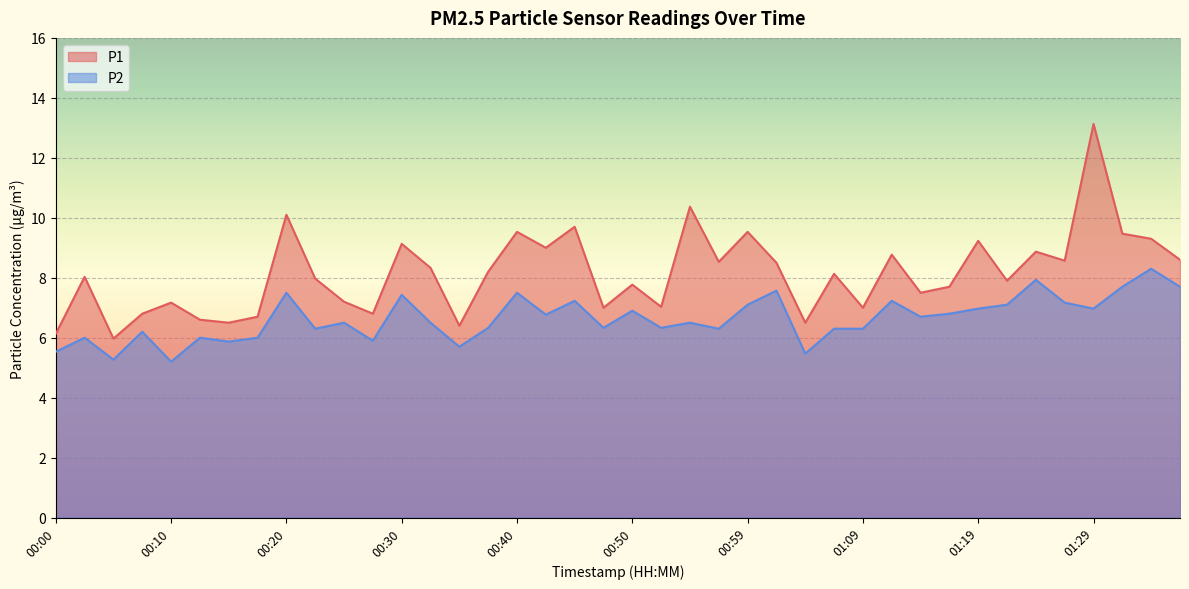

At how many categories does at least one series exceed 13?

1